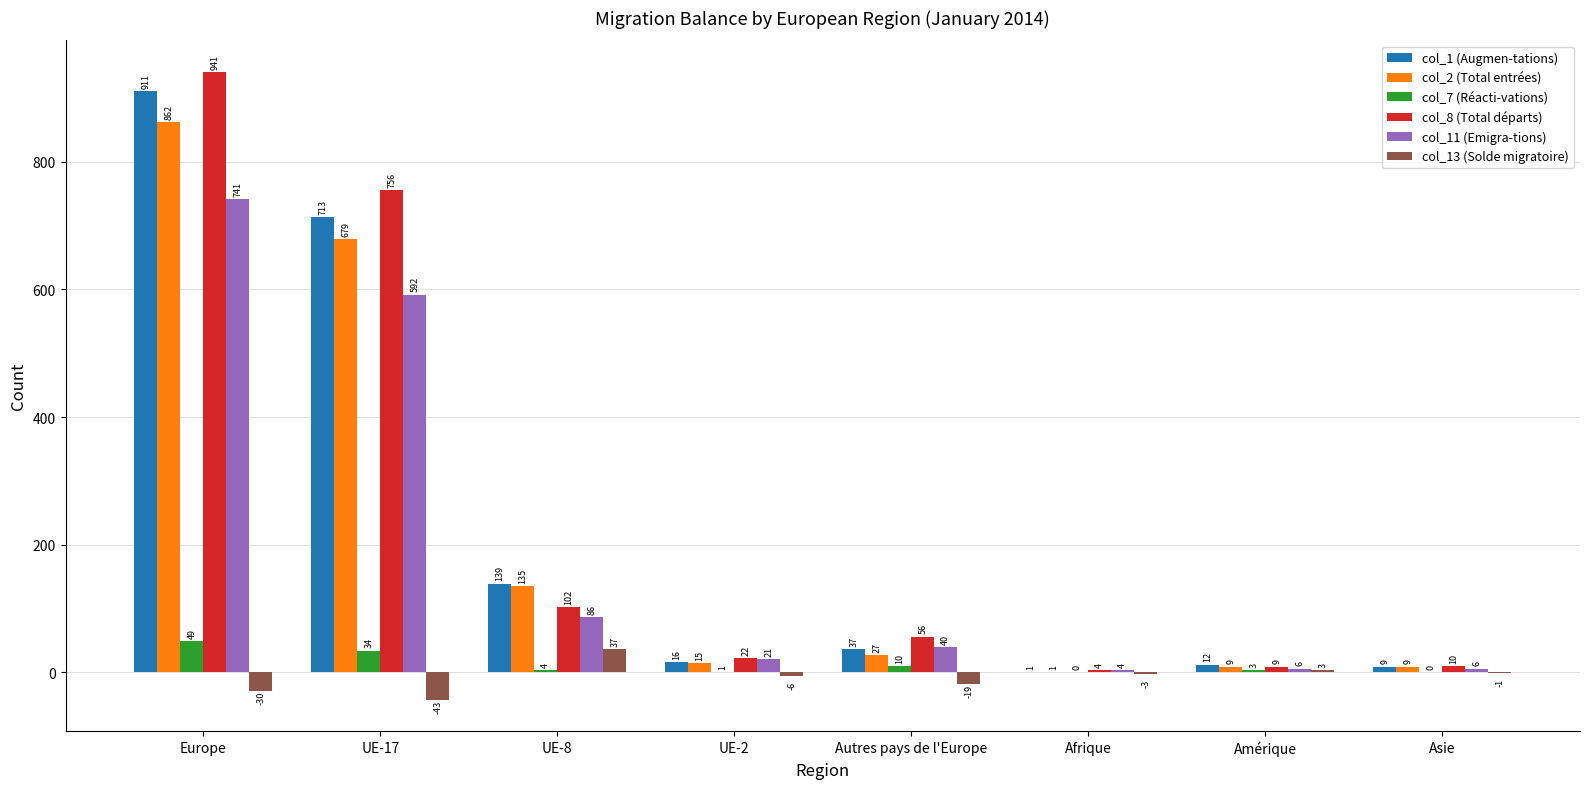

At which category is the sum across all series the highest?

Europe